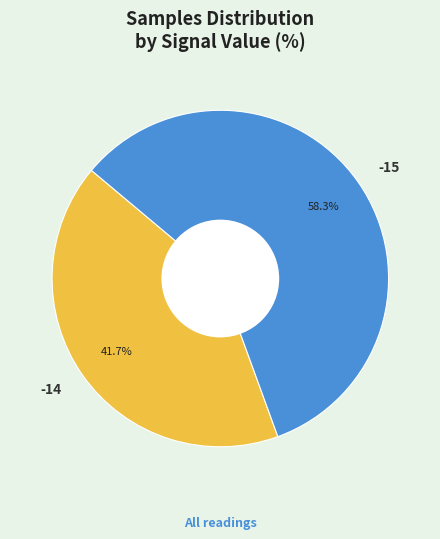

What is the total percentage of -14 and -15?

100.0%